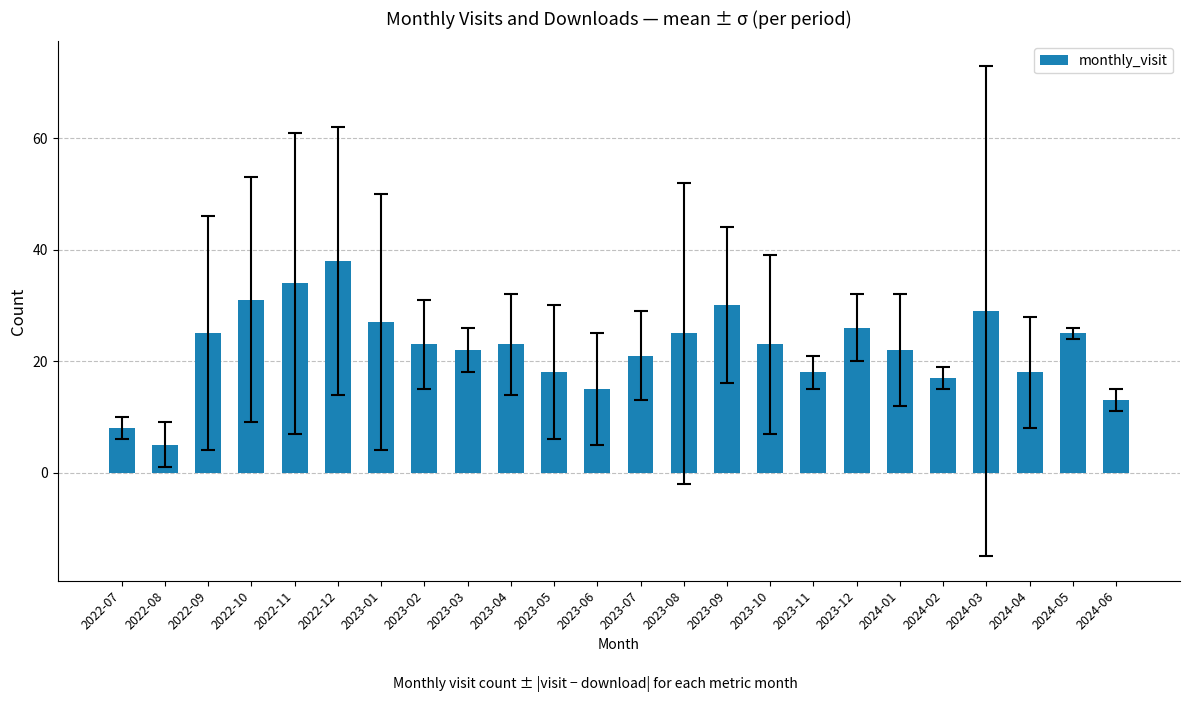

Read the value at 2024-03.

29